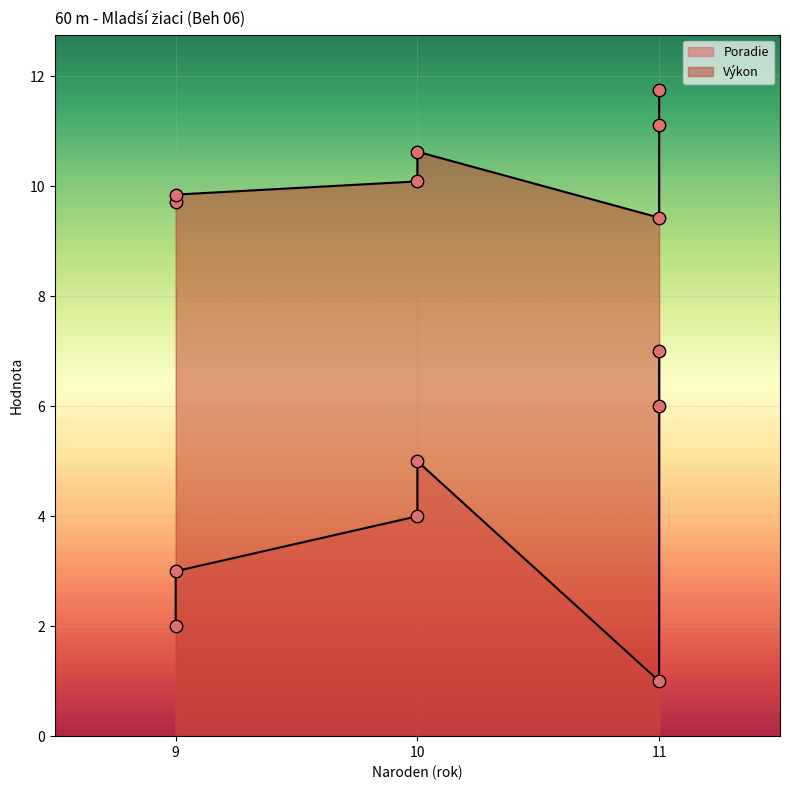

Which series reaches the minimum Y coordinate?

Poradie